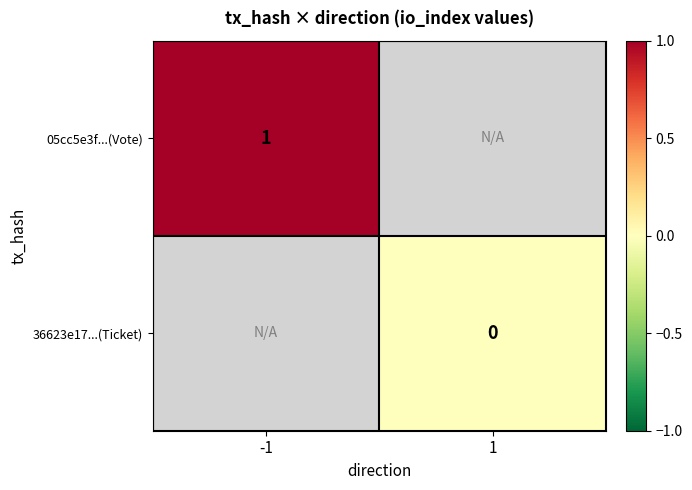

At which category does the chart reach its peak across all series?

-1